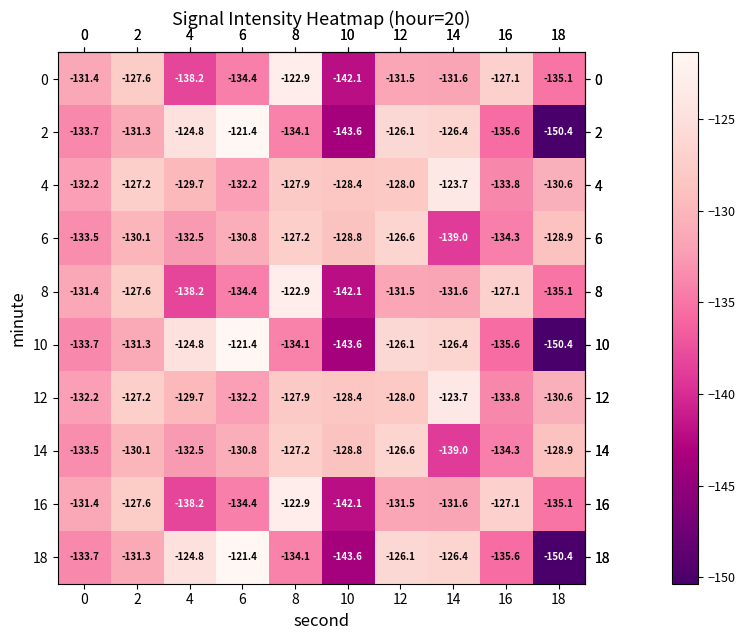

What is the maximum value shown in the chart?

-121.4